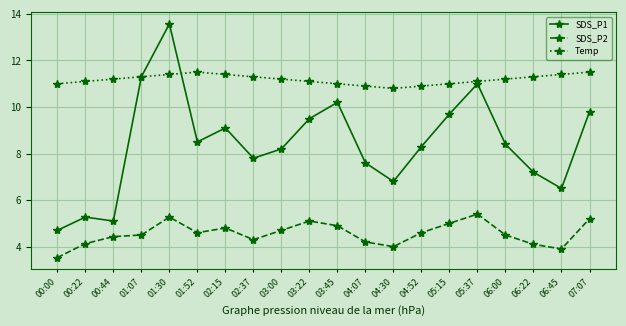

What is the difference between the maximum and minimum values in the Temp series?

0.7